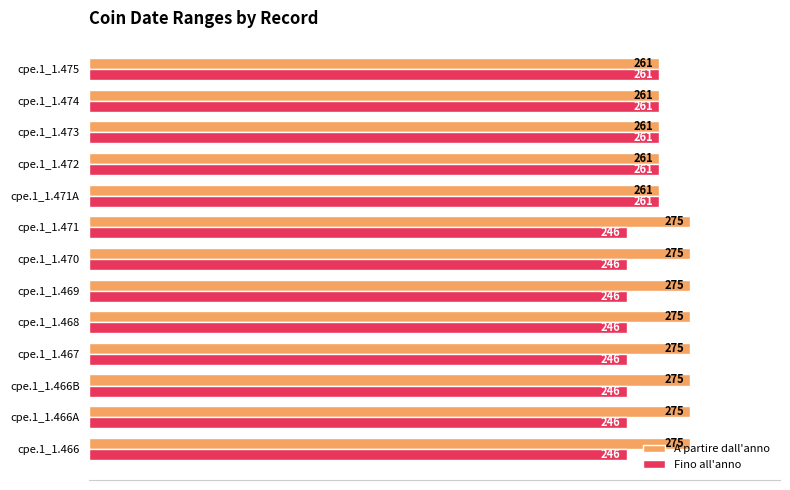

What are all the series names shown in the legend?

A partire dall'anno, Fino all'anno